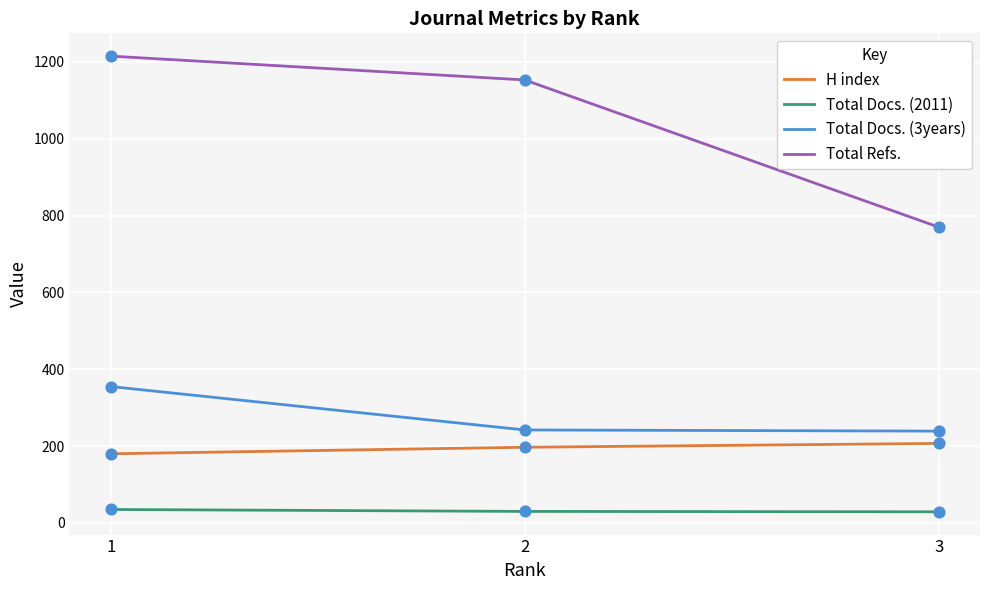

At which category is the sum across all series the highest?

1